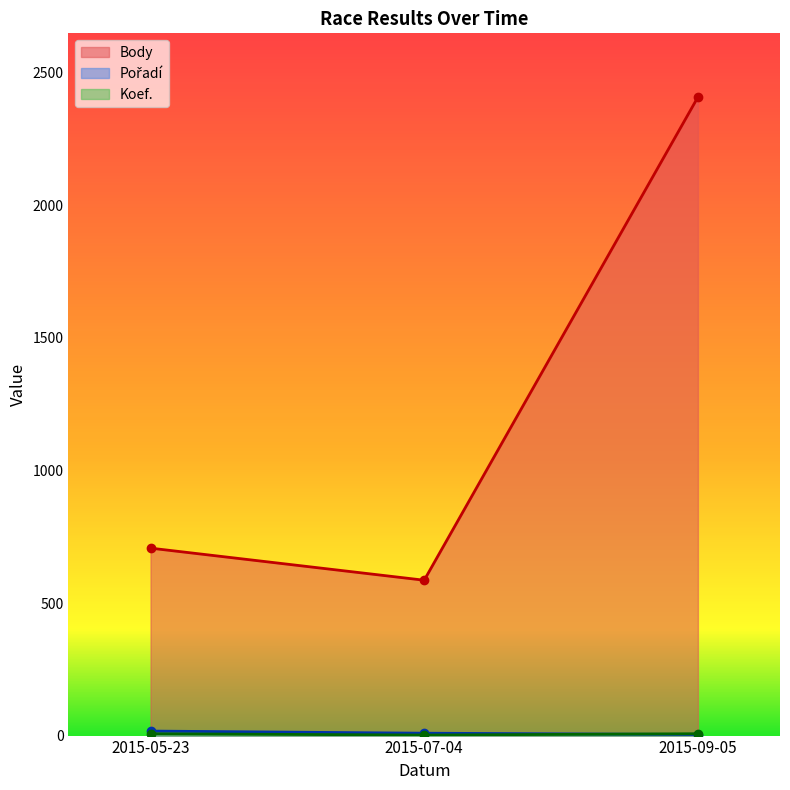

At which label is Koef. closest to 4?

2015-07-04